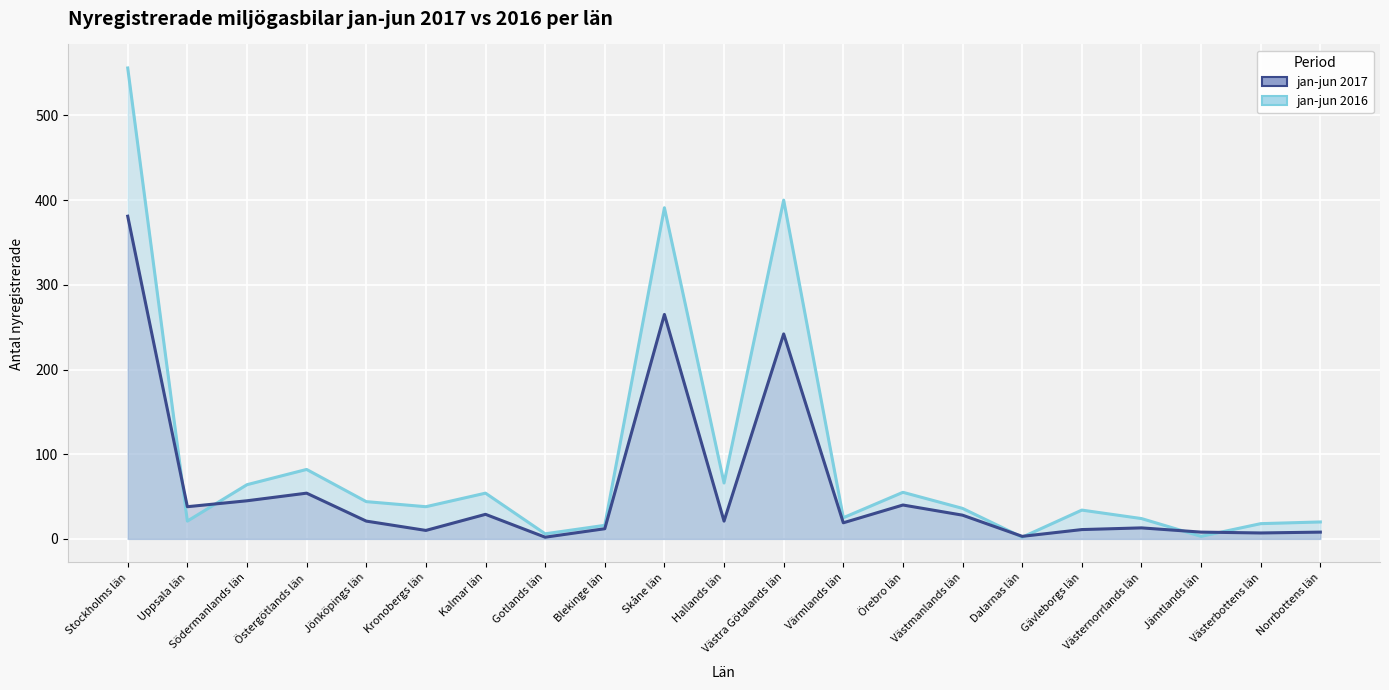

At which category is the sum across all series the highest?

Stockholms län